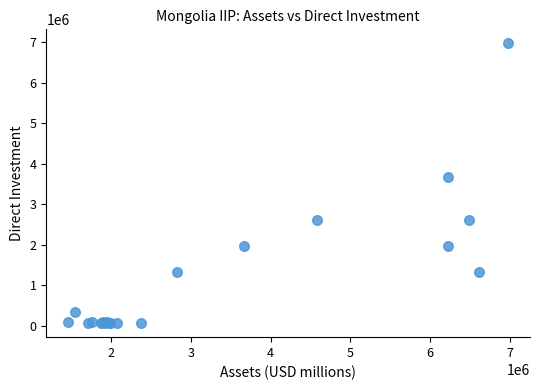

What Y value in the scatter plot is closest to 3519984?

3672818.1